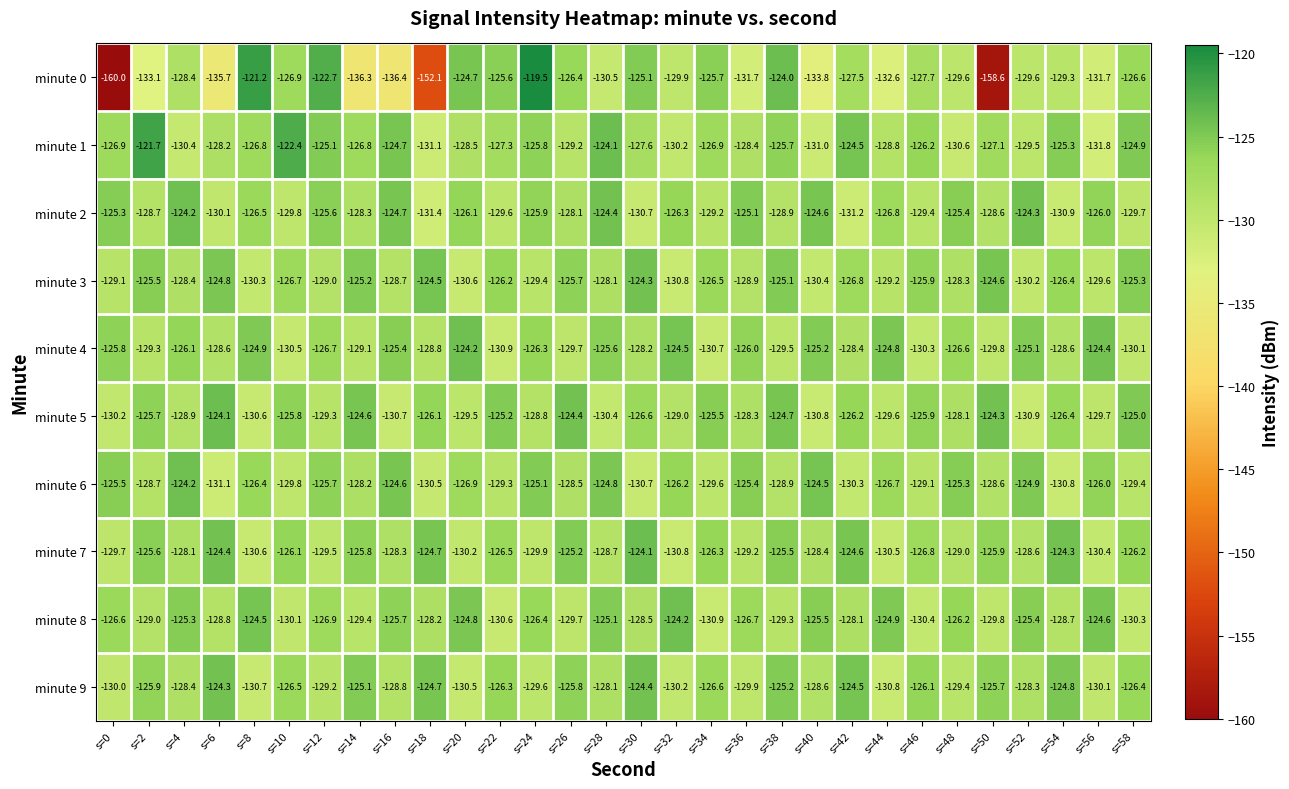

Which category has the highest value across all series?

s=24